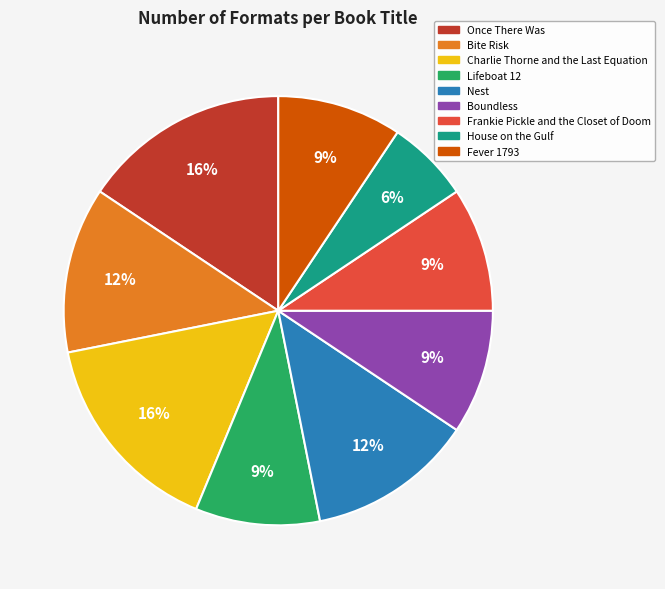

To the nearest percent, what is the combined percentage of Once There Was and House on the Gulf?

22%